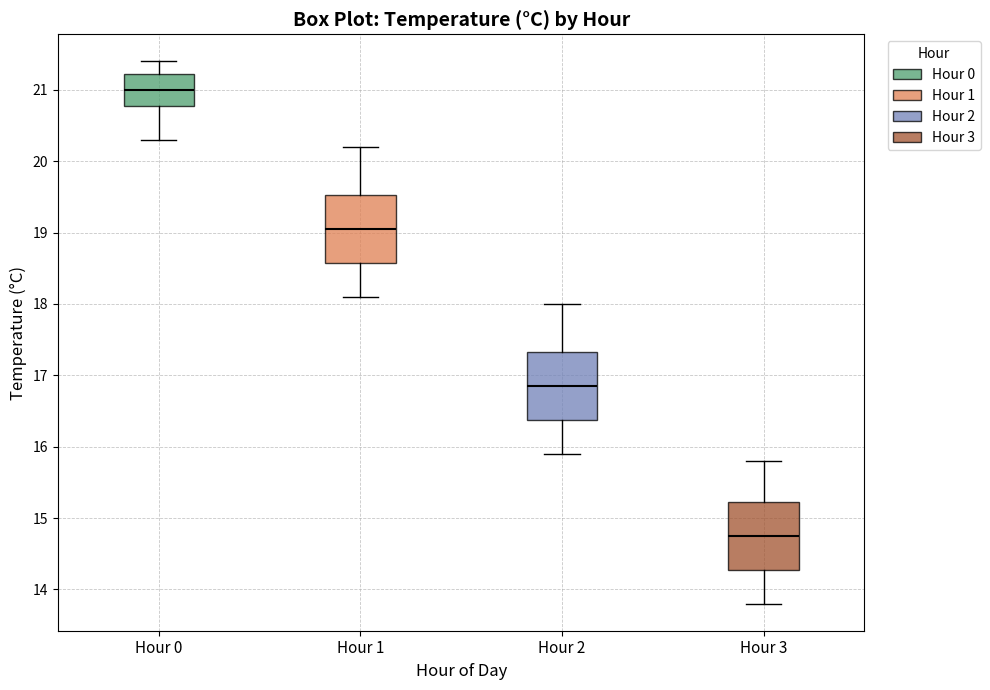

Reading left to right, read every box against the y-axis: the position of its median line, the range the box covers, and the ends of its whiskers. The values are not printed on the chart, so give them approximately, as read against the axis.

Hour 0: median 21.0, box 20.8 to 21.2, whiskers 20.3 to 21.4
Hour 1: median 19.1, box 18.6 to 19.5, whiskers 18.1 to 20.2
Hour 2: median 16.9, box 16.4 to 17.3, whiskers 15.9 to 18.0
Hour 3: median 14.8, box 14.3 to 15.2, whiskers 13.8 to 15.8